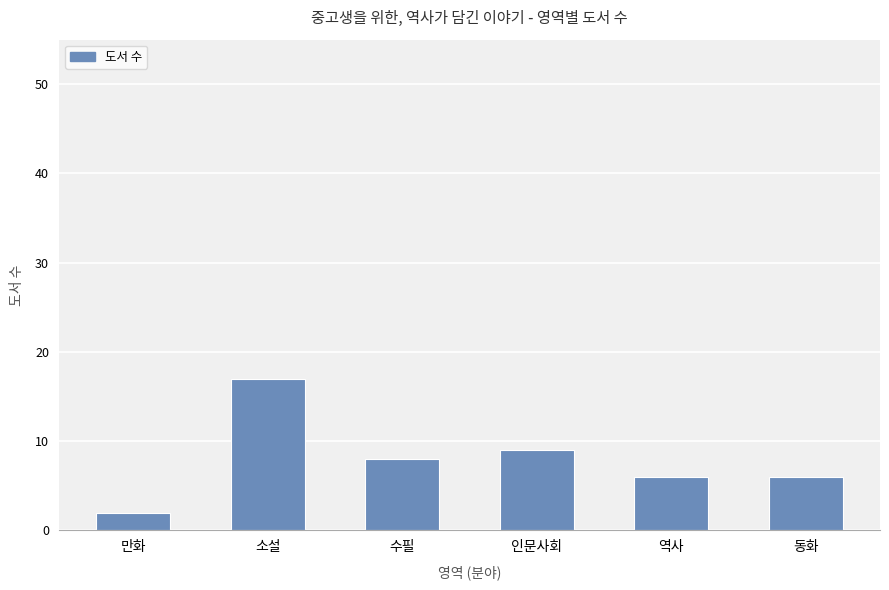

What is the sum of all values?

48